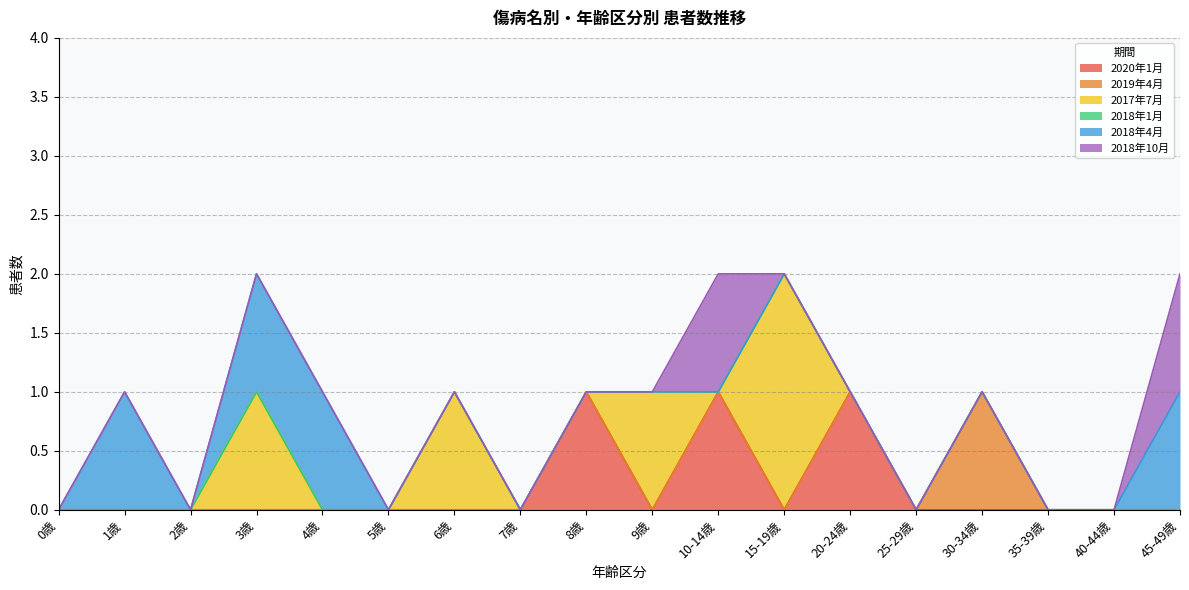

Reading right to left, transcribe all the data shown in this chart.

2020年1月: 0	0	0	0	0	1	0	1	0	1	0	0	0	0	0	0	0	0
2019年4月: 0	0	0	1	0	0	0	0	0	0	0	0	0	0	0	0	0	0
2017年7月: 0	0	0	0	0	0	2	0	1	0	0	1	0	0	1	0	0	0
2018年1月: 0	0	0	0	0	0	0	0	0	0	0	0	0	0	0	0	0	0
2018年4月: 1	0	0	0	0	0	0	0	0	0	0	0	0	1	1	0	1	0
2018年10月: 1	0	0	0	0	0	0	1	0	0	0	0	0	0	0	0	0	0